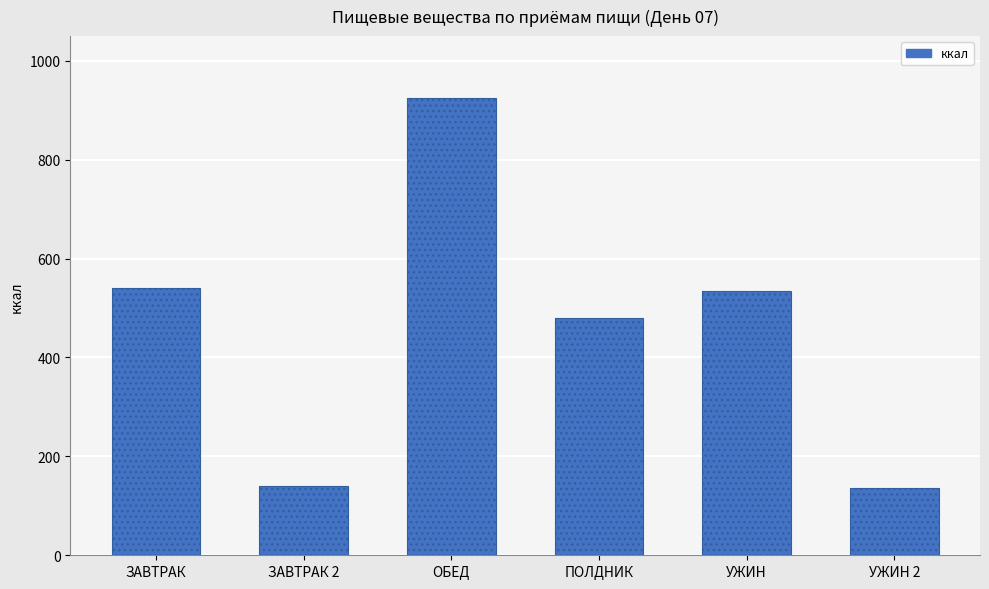

Count the number of categories in the chart.

6